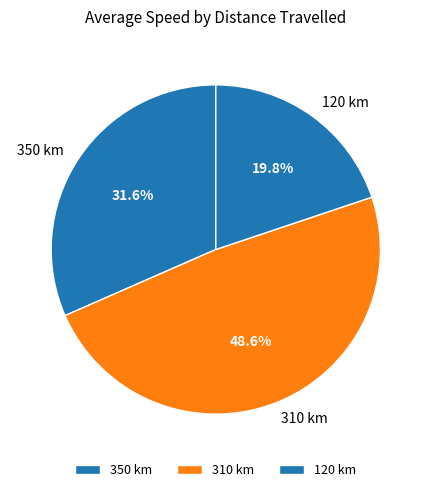

How much of the chart is everything except 120 km?

80.2%